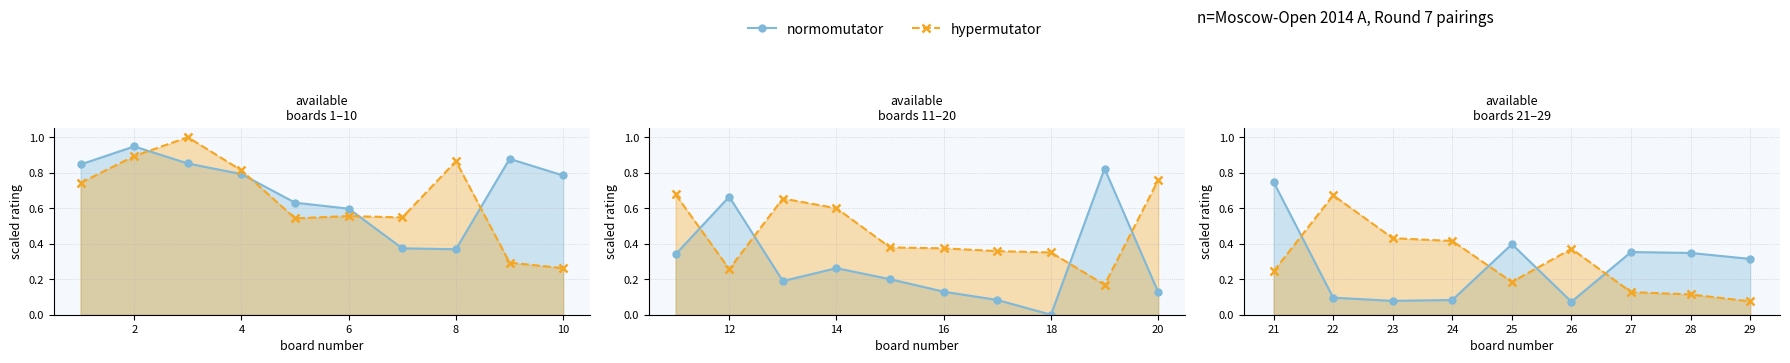

What is the difference between the second highest and minimum values in the hypermutator series?

0.4